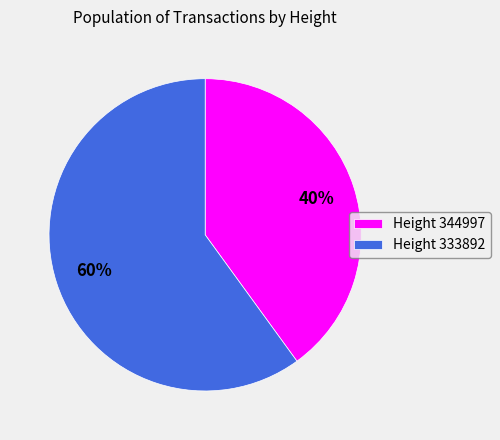

Rank the categories by value from highest to lowest.

Height 333892, Height 344997